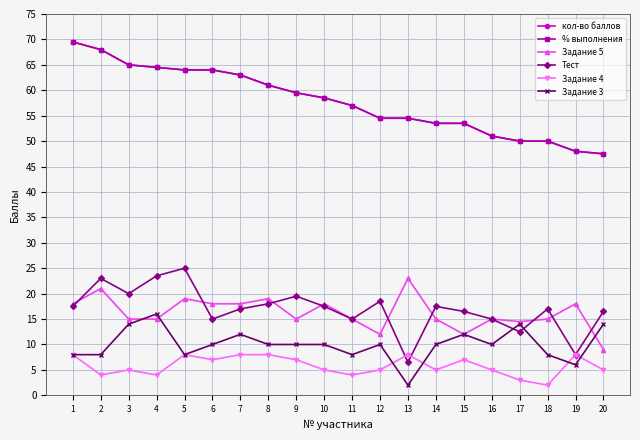

Which series has the largest range (max minus min)?

кол-во баллов